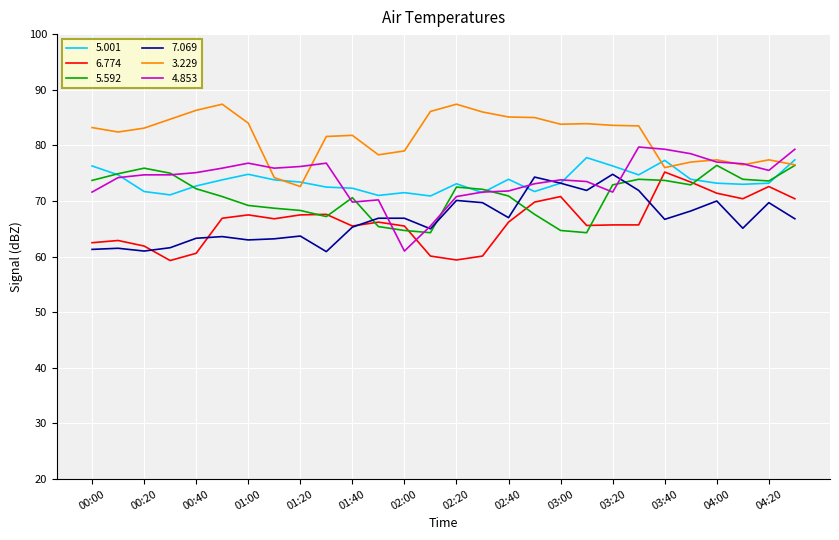

What is the difference between the maximum and minimum values in the 5.592 series?

12.1